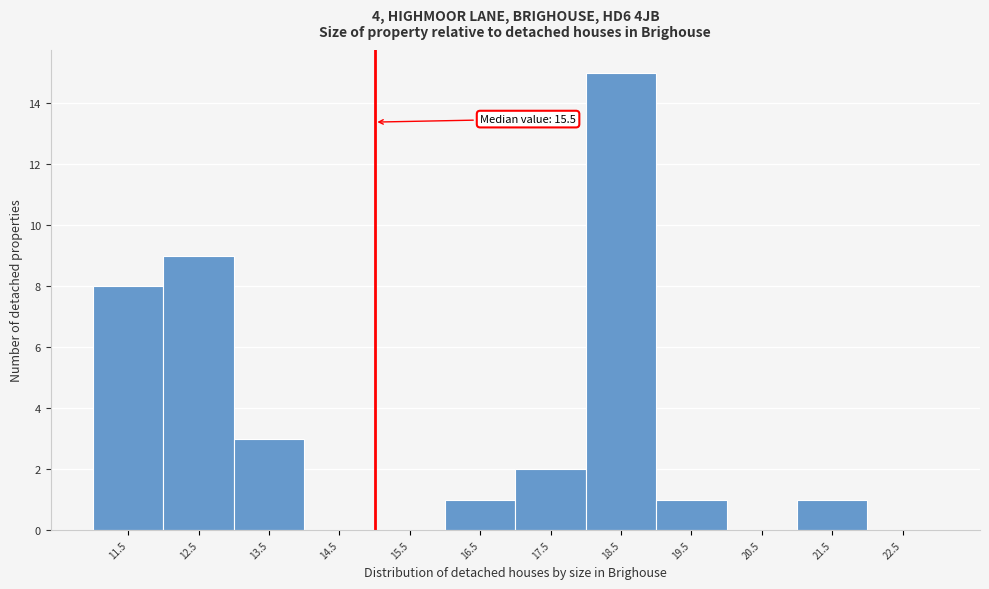

Reading left to right, list all the values displayed in this chart.

11.5=8	12.5=9	13.5=3	14.5=0	15.5=0	16.5=1	17.5=2	18.5=15	19.5=1	20.5=0	21.5=1	22.5=0